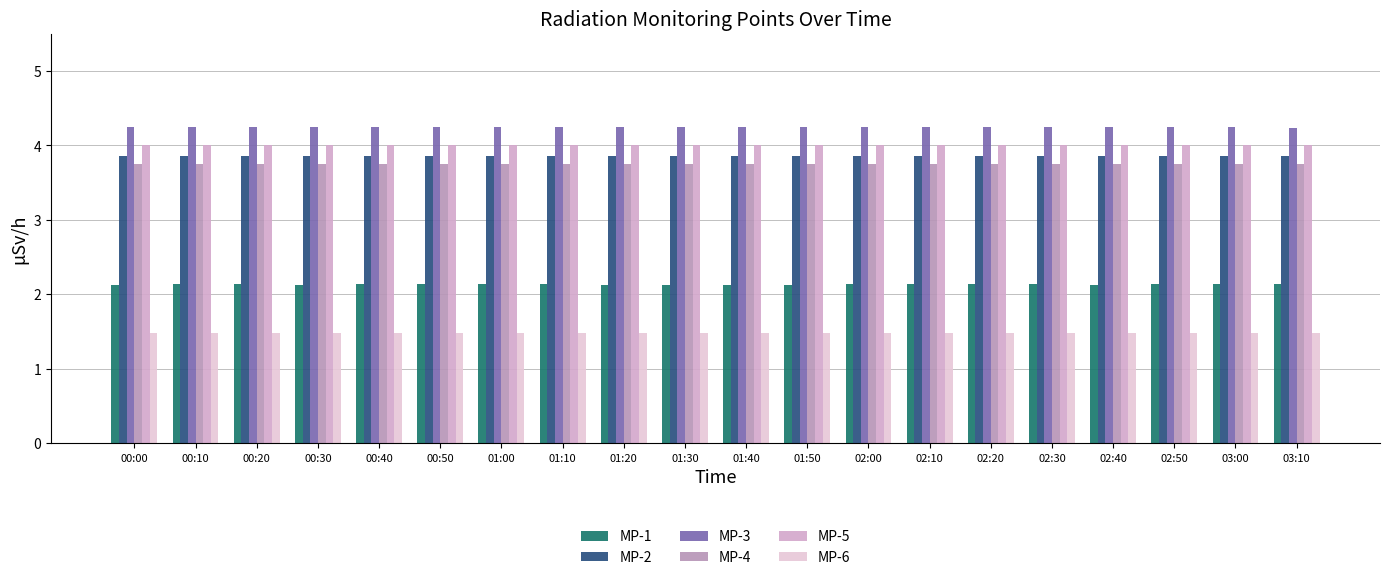

Count the MP-4 values in the range 3 to 4.

20